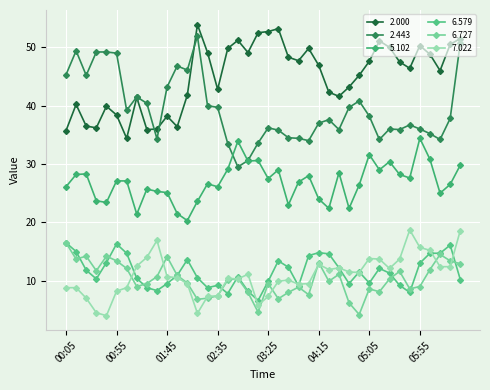

What is the average value of the 6.727 series?

10.2